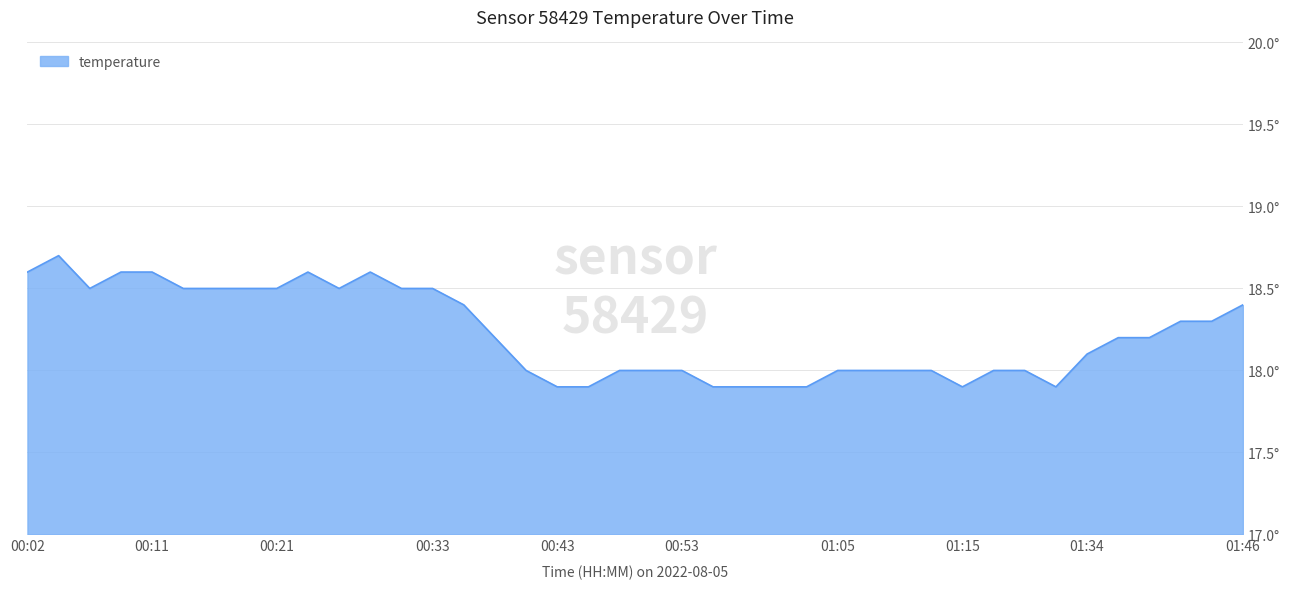

Does the chart display data point markers on the line(s)?

No